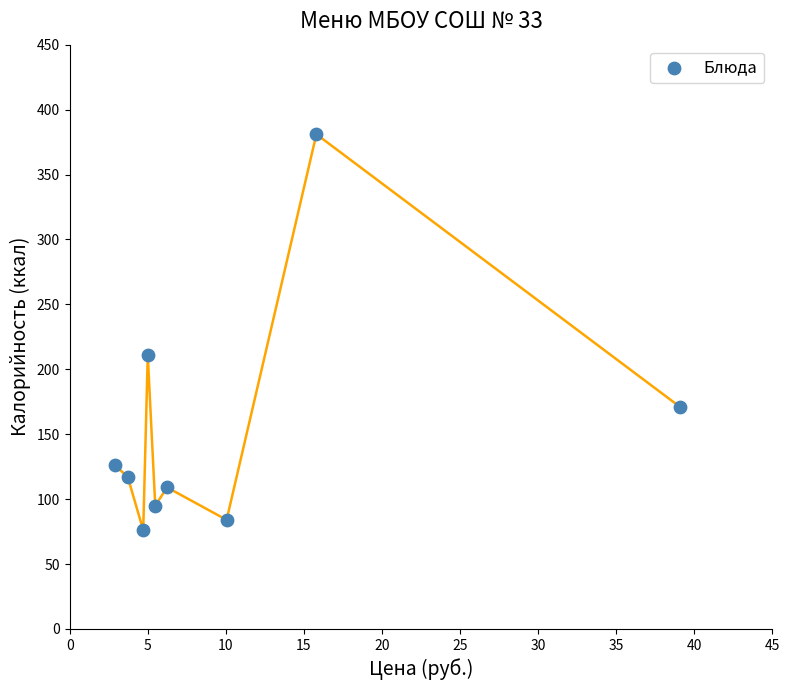

What is the average Y value?

152